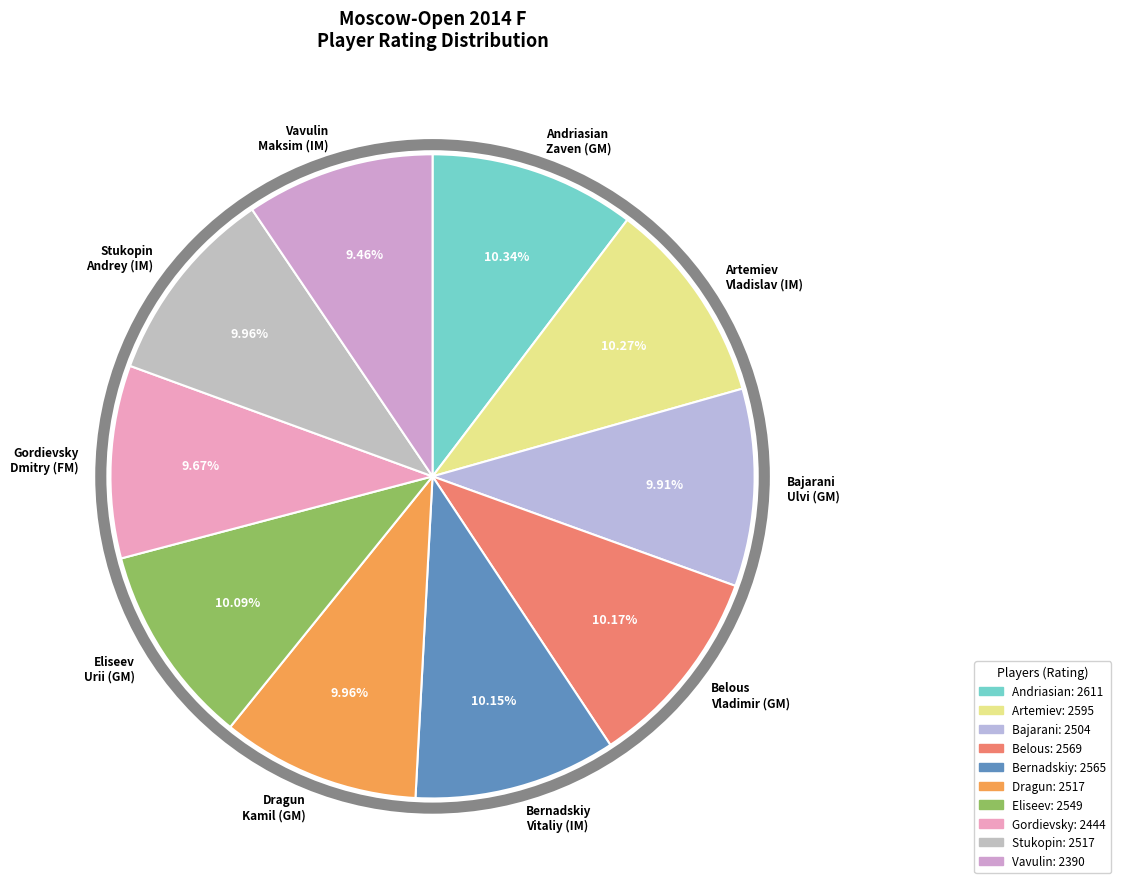

To the nearest percent, what portion does Belous Vladimir (GM) represent?

10%